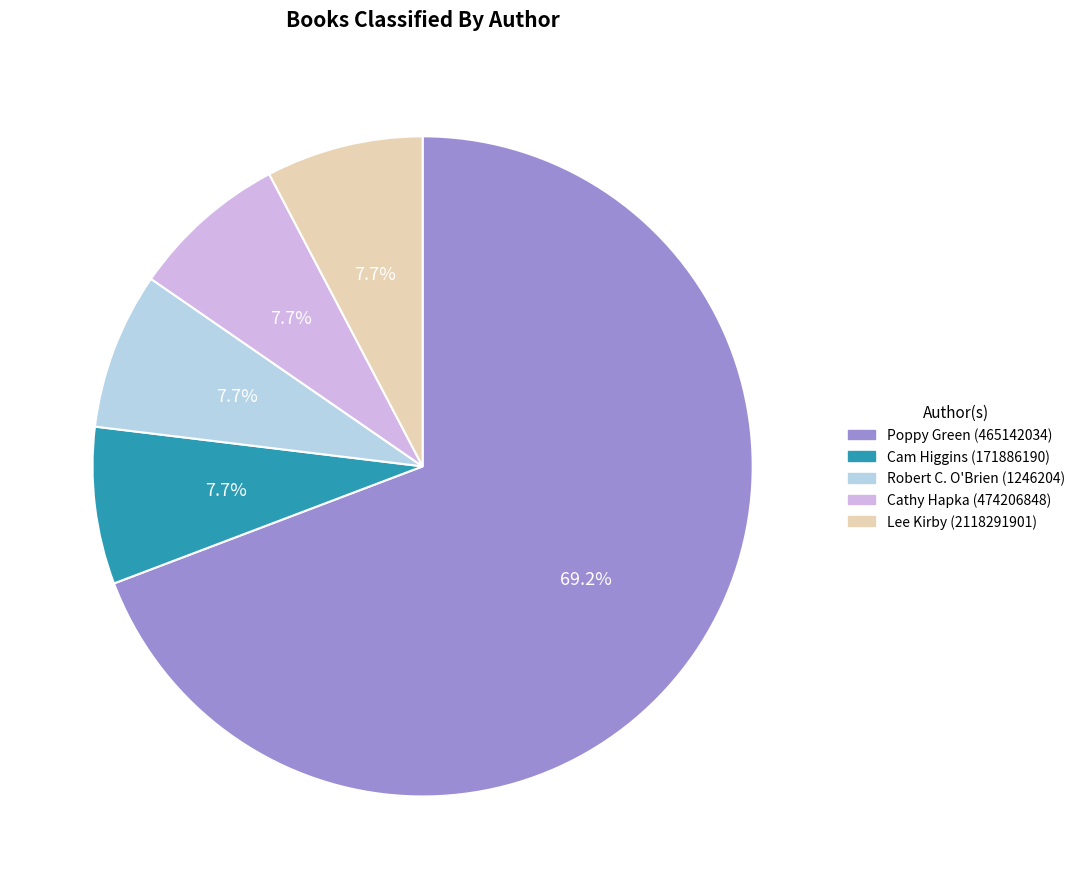

Count the number of slices in the pie.

5